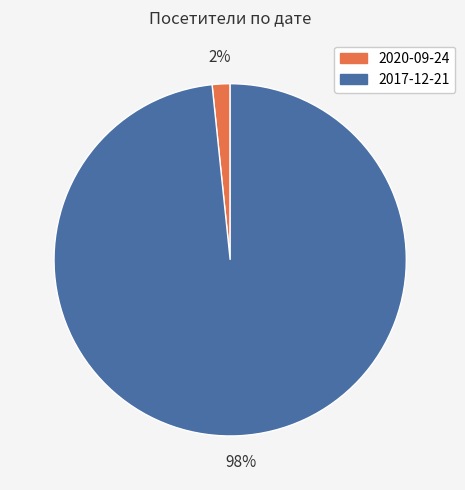

Is it true that 2020-09-24 is 7% of the pie?

False